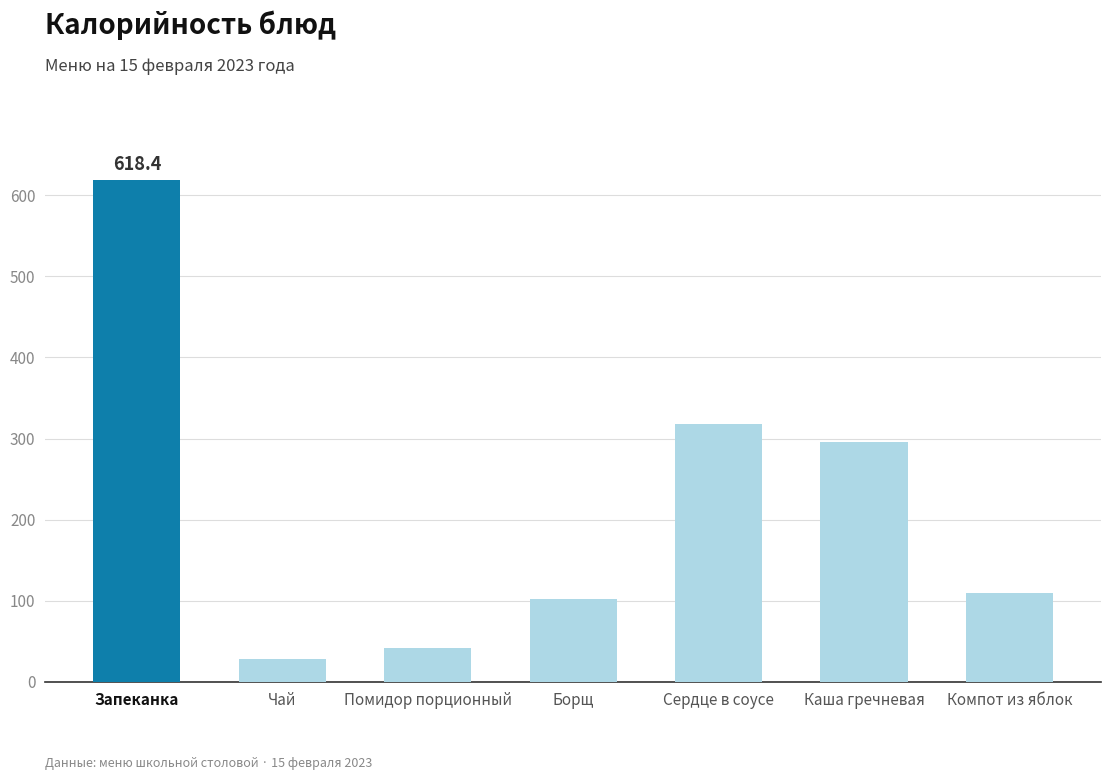

Reading right to left, extract all data points from this chart.

Компот из яблок=110.0	Каша гречневая=295.5	Сердце в соусе=318.5	Борщ=102.5	Помидор порционный=42.0	Чай=28.0	Запеканка=618.4